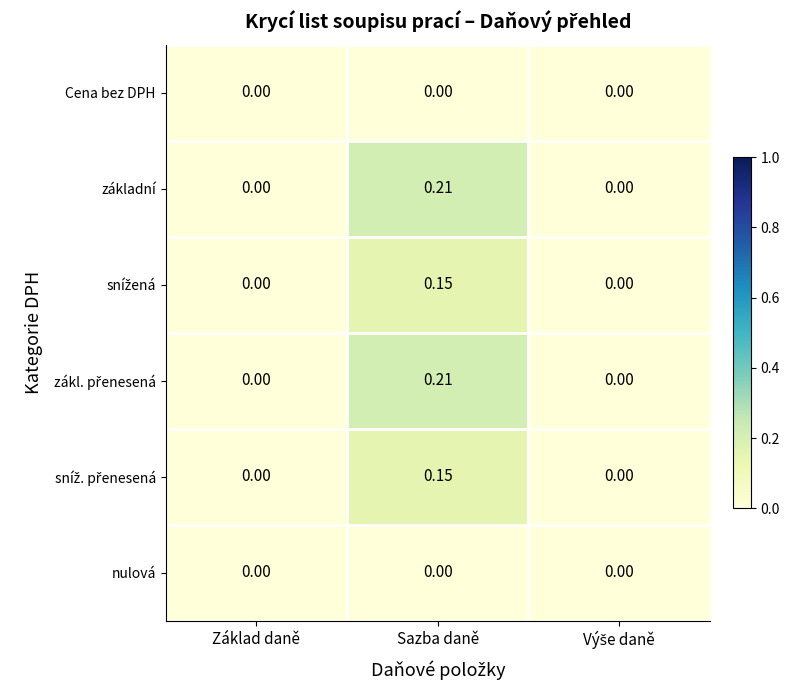

At which category does the chart reach its peak across all series?

Sazba daně